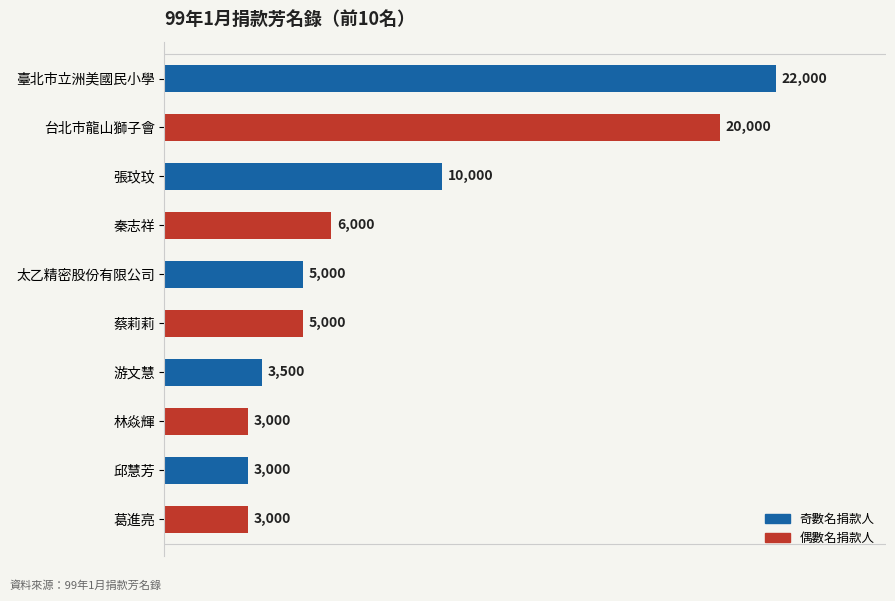

Between 太乙精密股份有限公司 and 葛進亮, which is larger?

太乙精密股份有限公司